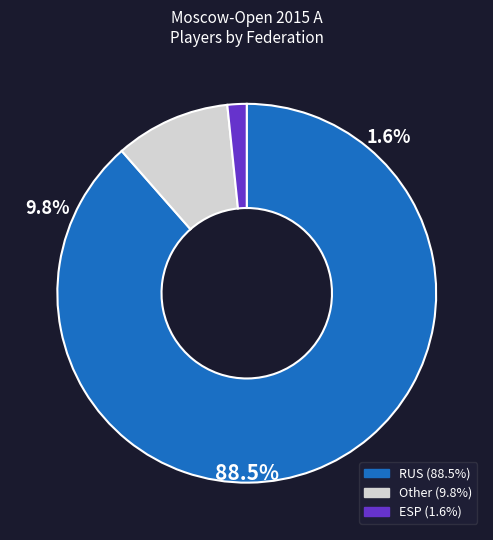

How many segments does this pie chart have?

3